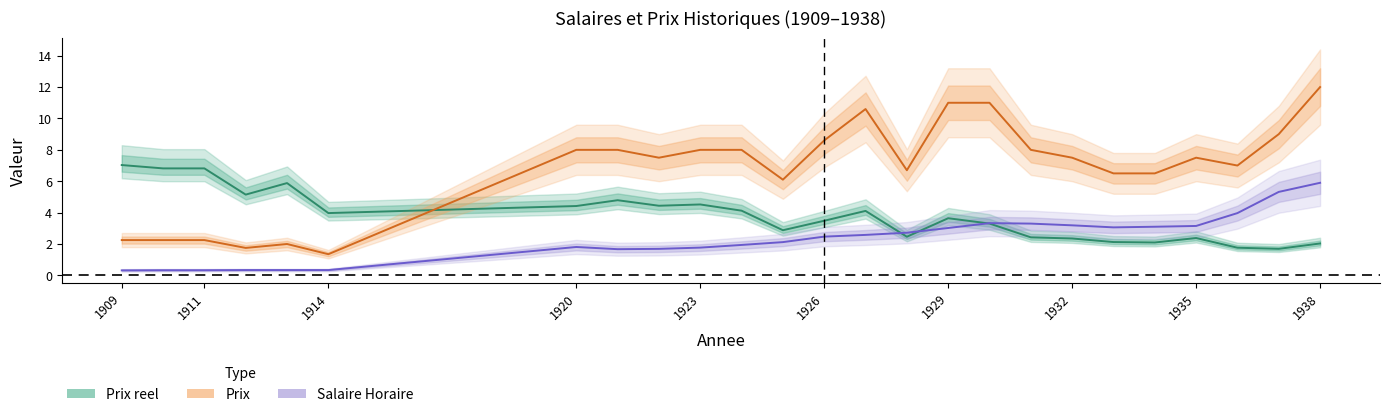

True or false: Salaire Horaire and Prix cross at least once.

False